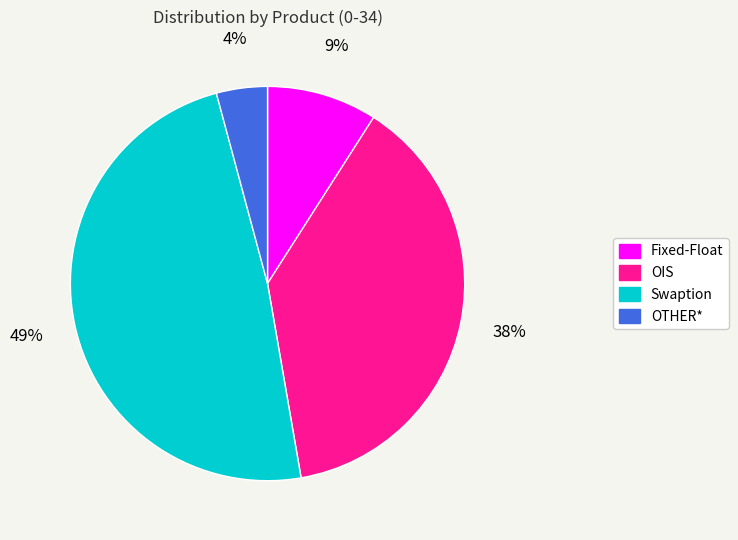

Which category has the biggest portion of the pie?

Swaption